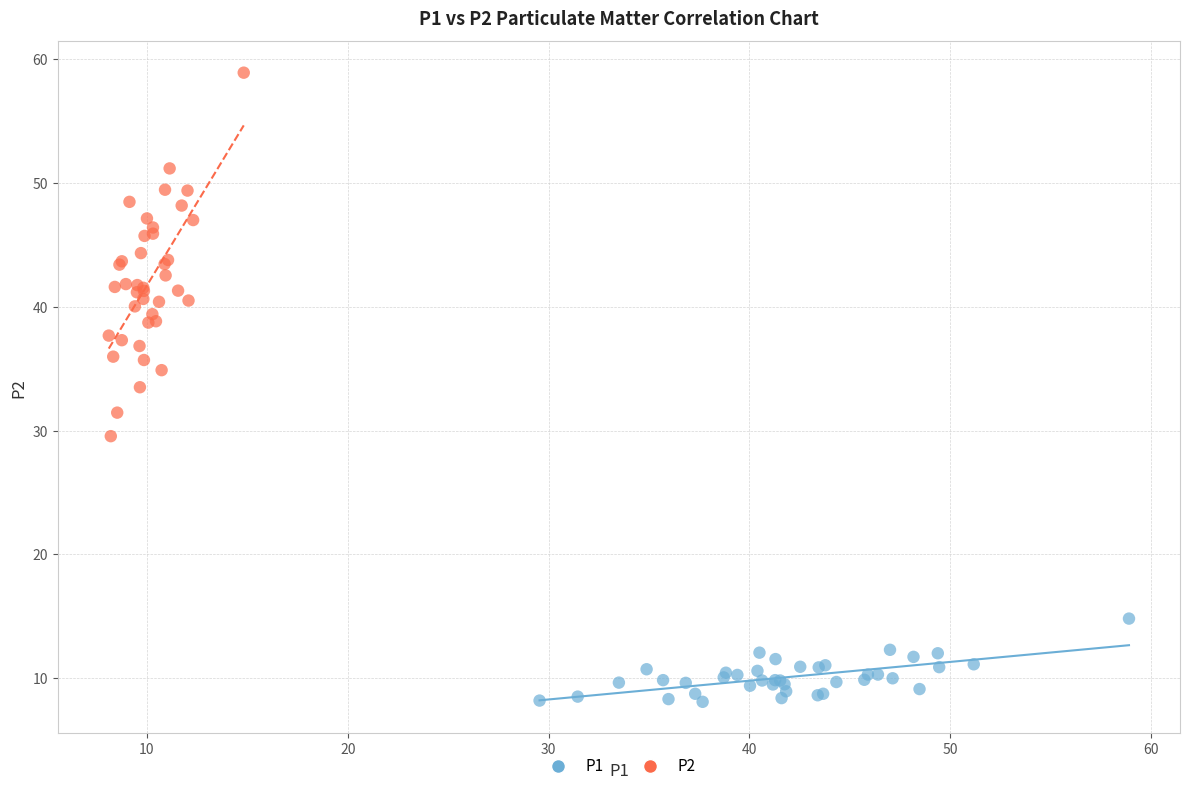

Which series has the largest Y range (max minus min)?

P2